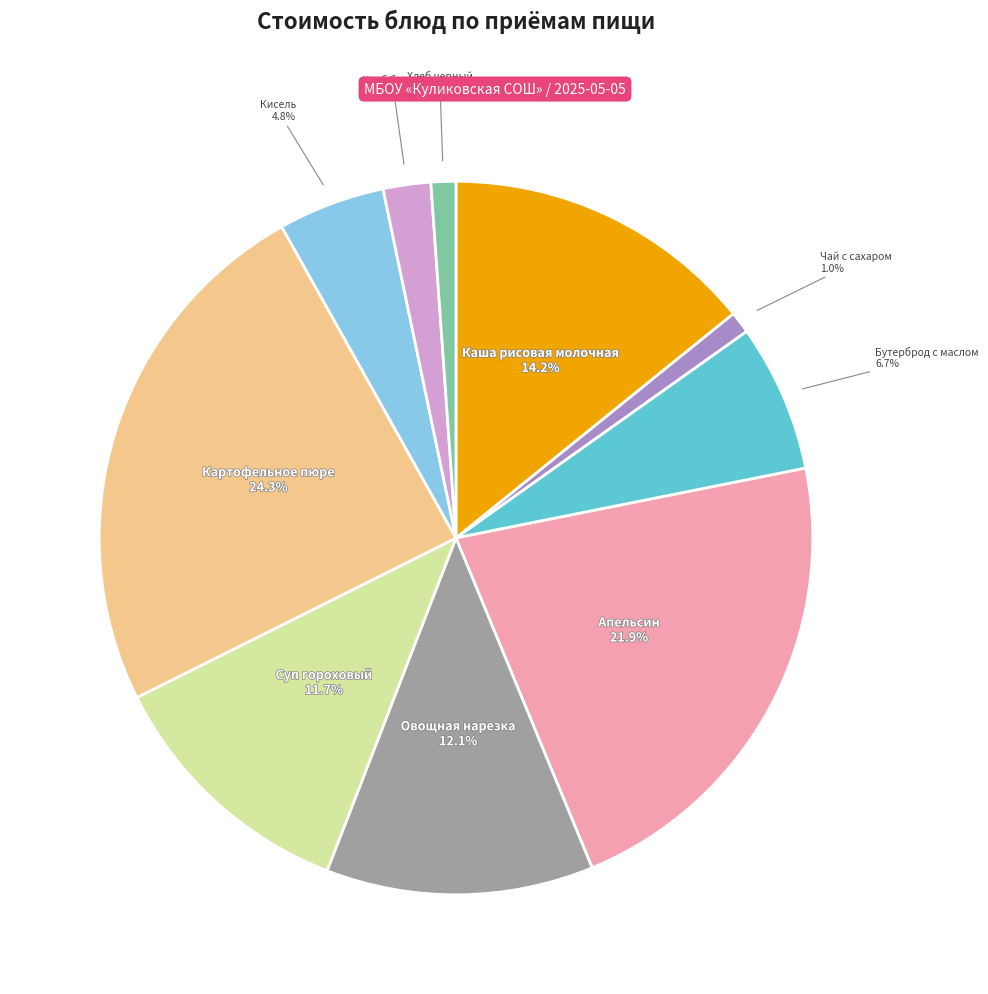

Is there any slice that represents more than half of the pie?

No